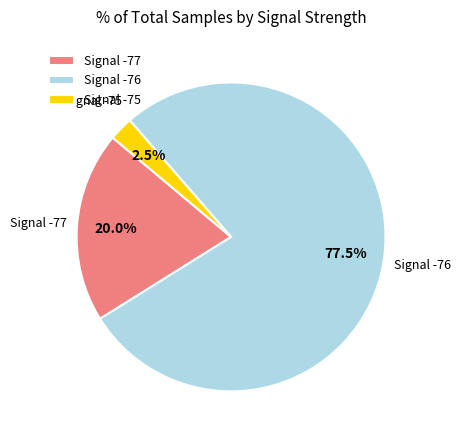

Combined, do Signal -76 and Signal -77 account for over 50%?

Yes